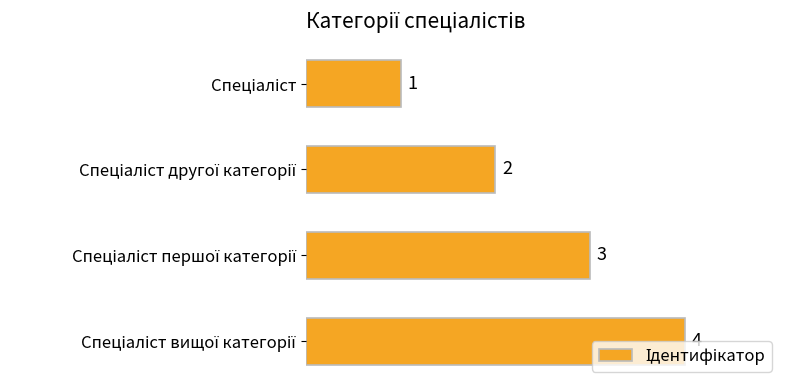

What is the maximum value shown in the chart?

4